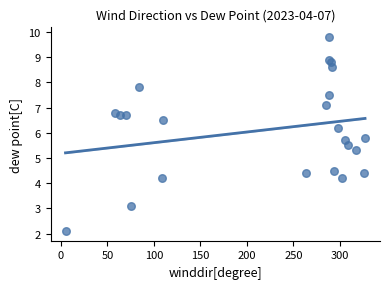

What Y value in the scatter plot is closest to 5?

5.3